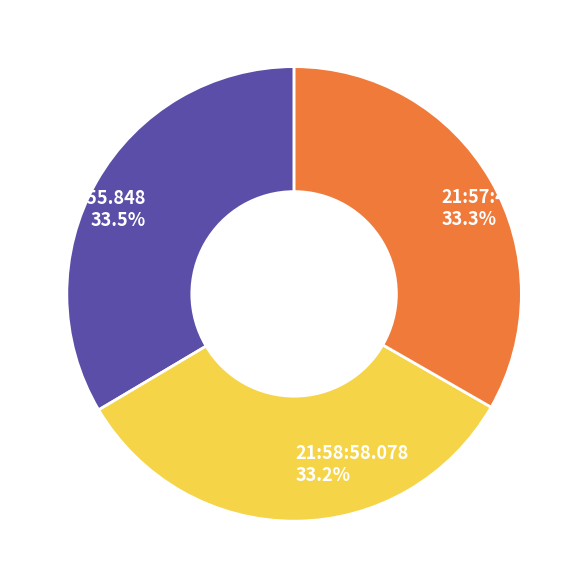

Combined, do 21:59:55.848 and 21:57:49.043 account for over 50%?

Yes